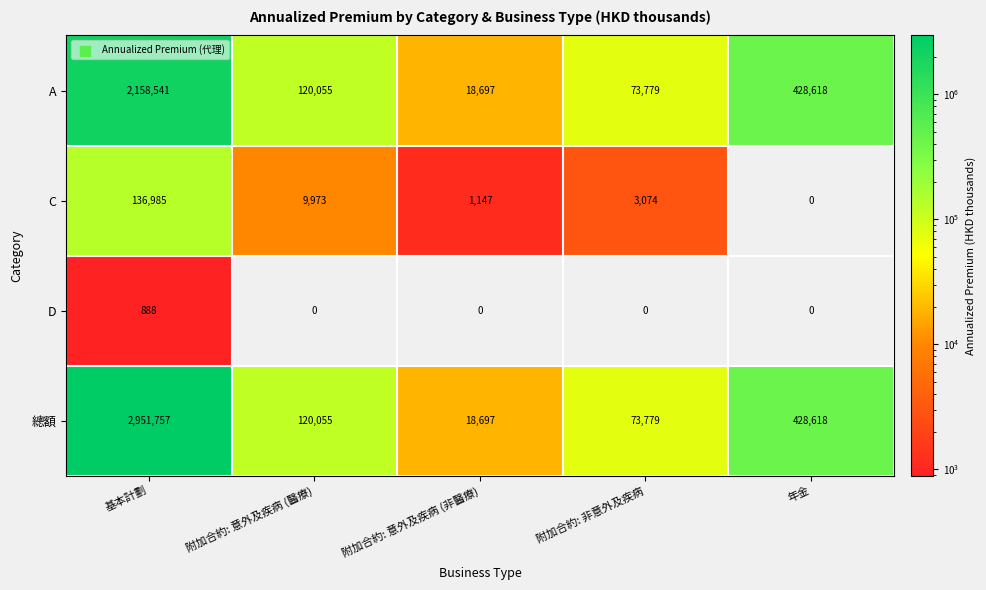

What is the sum of all 總額 values?

3592906